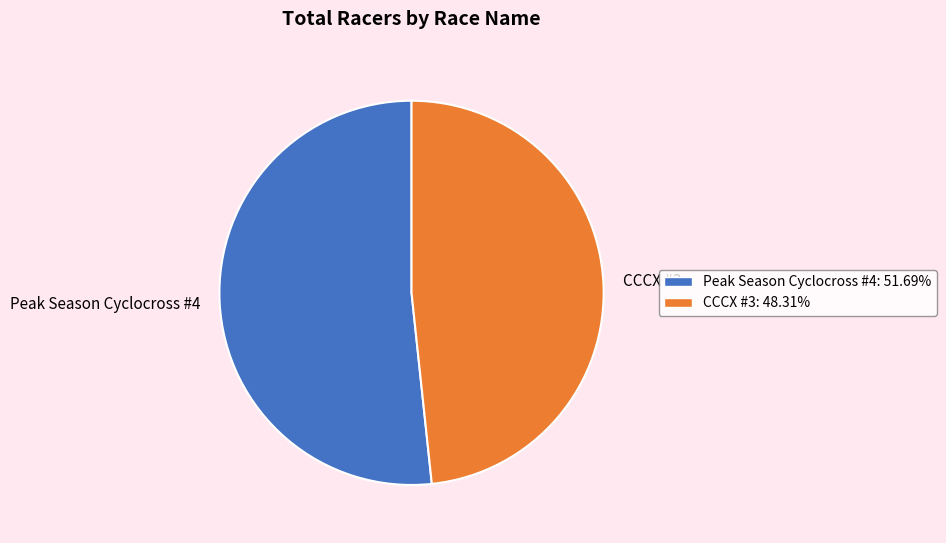

Is it true that CCCX #3 is 43% of the pie?

False